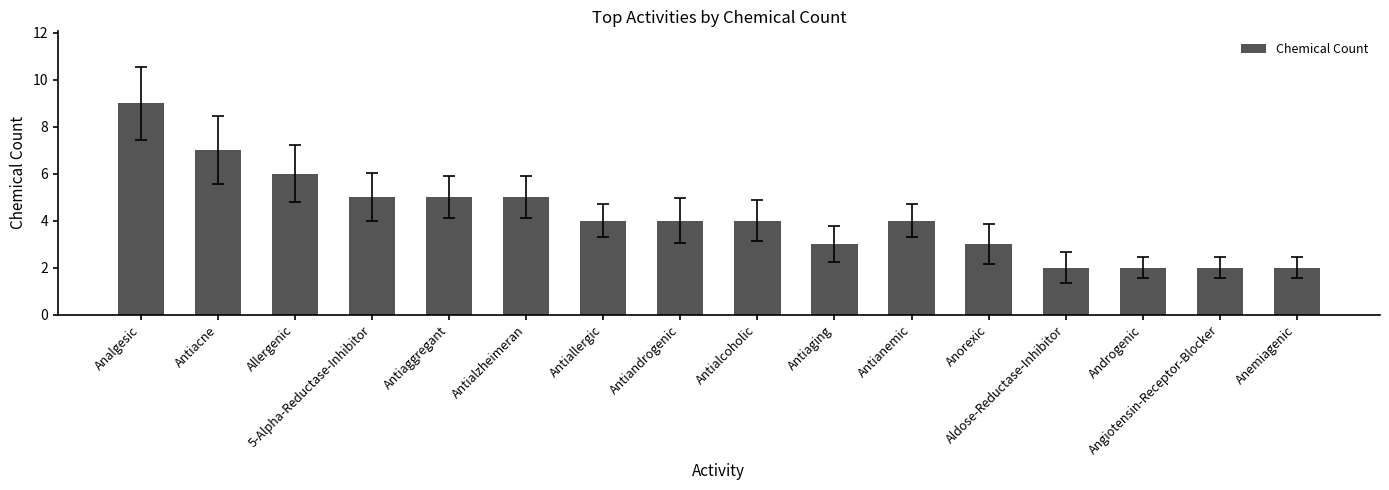

What is the change in value from Allergenic to Antialcoholic?

-2